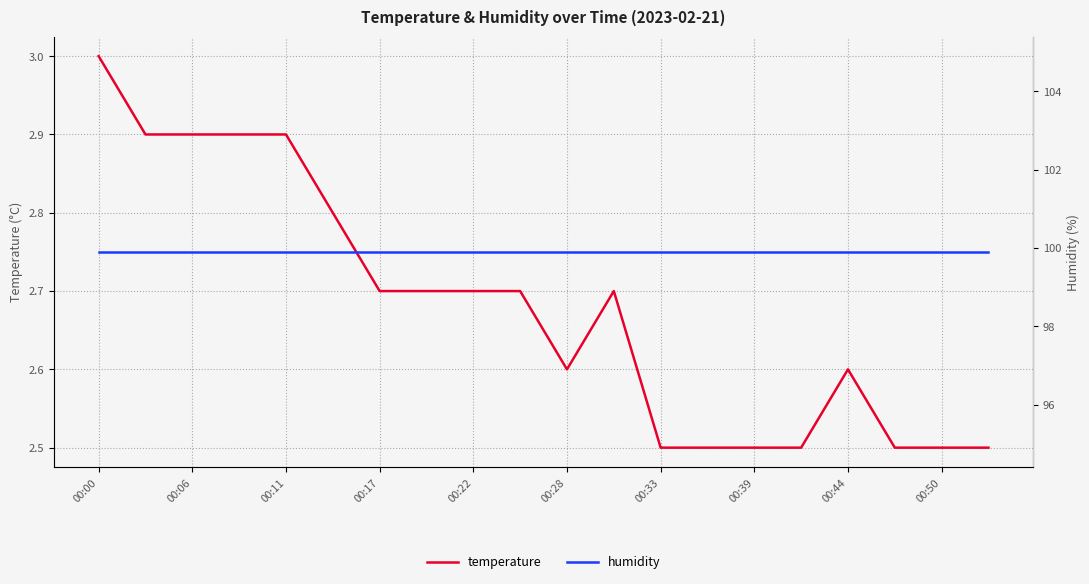

At which category does the chart reach its peak across all series?

00:00